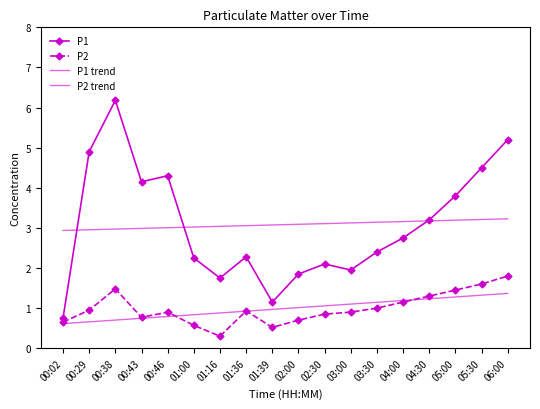

What position from the left is 01:16?

7